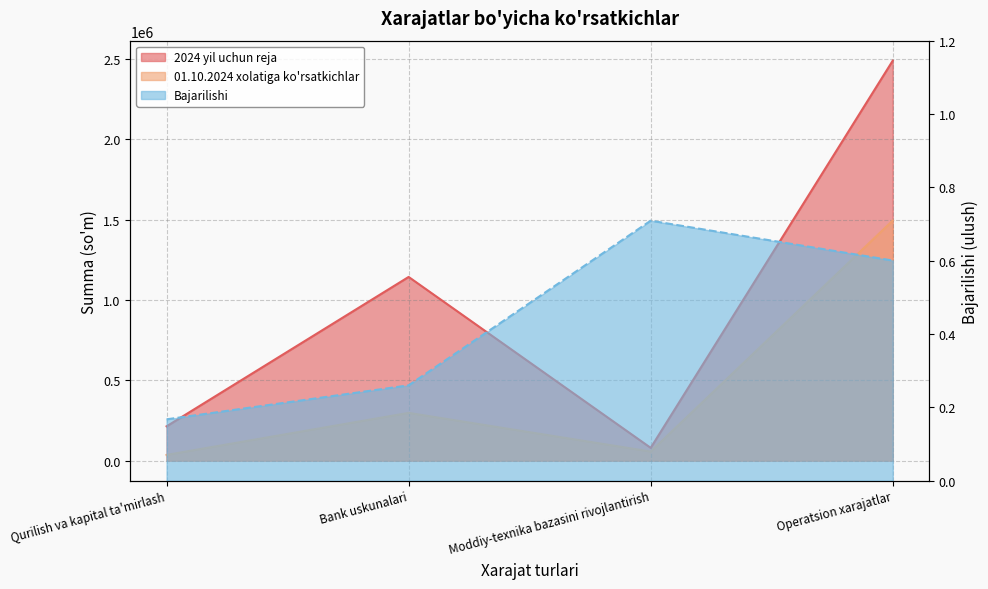

Which series has the largest total across all categories?

2024 yil uchun reja